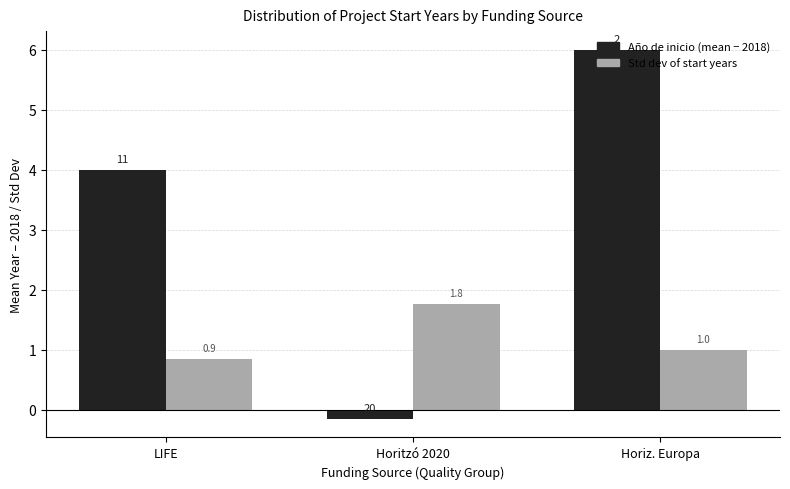

What is the total value across all series at Horiz. Europa?

7.0